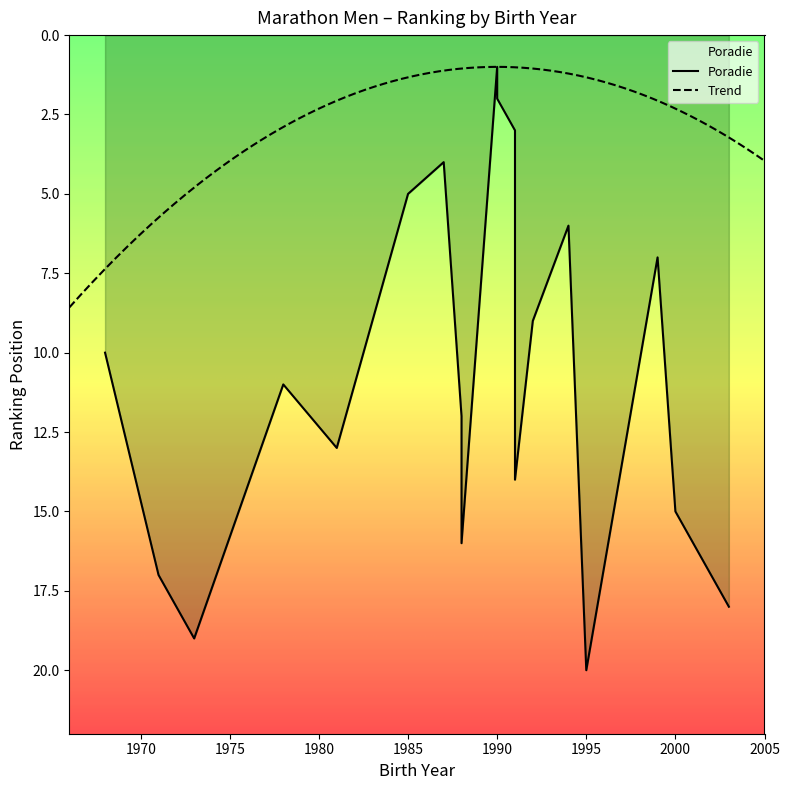

Which category has the highest value across all series?

95